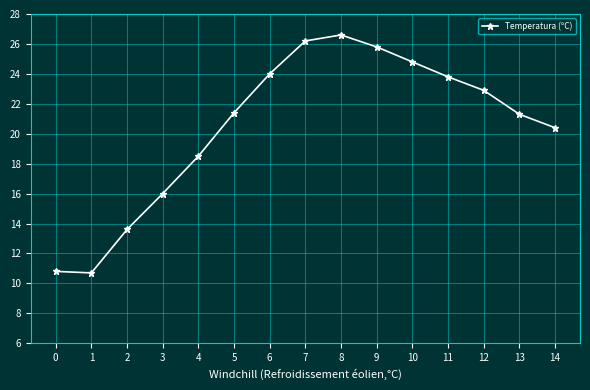

True or false: the data shows 29.9 at 4.

False